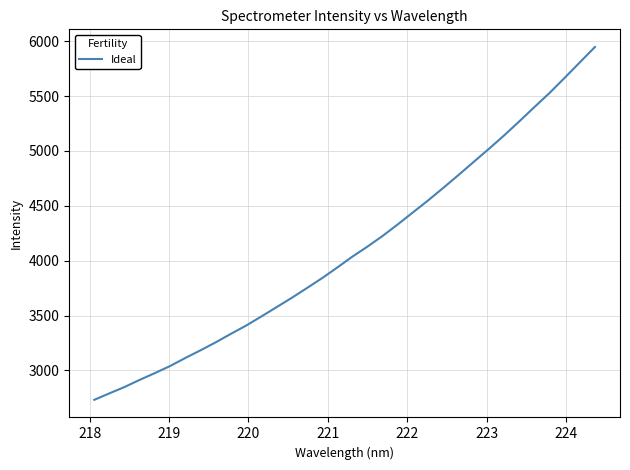

What is the greatest value displayed?

5947.9